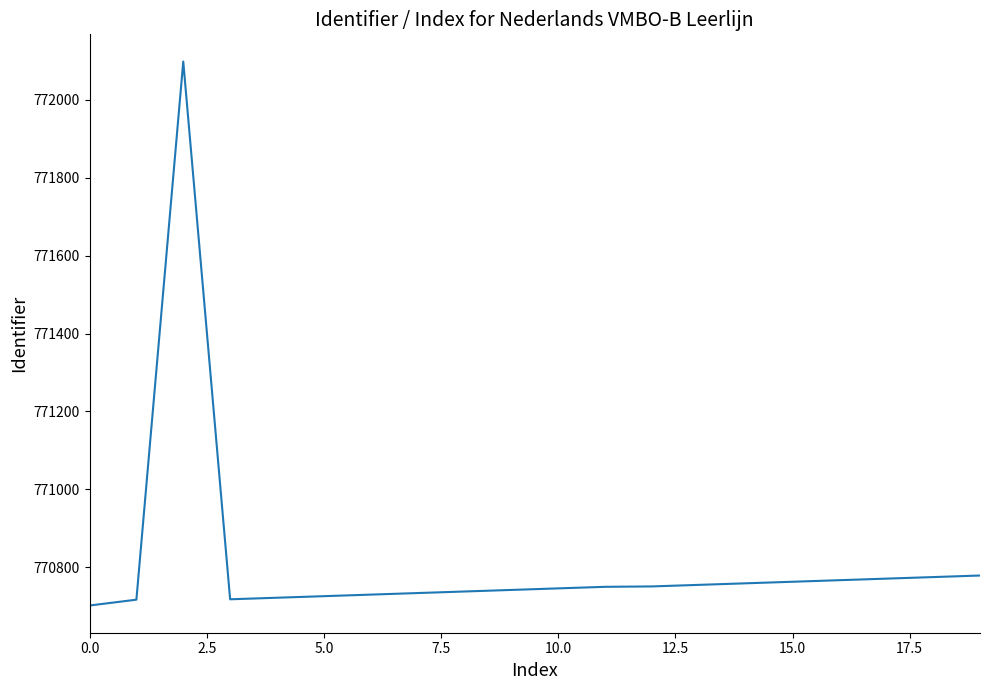

How many categories are shown in the chart?

20